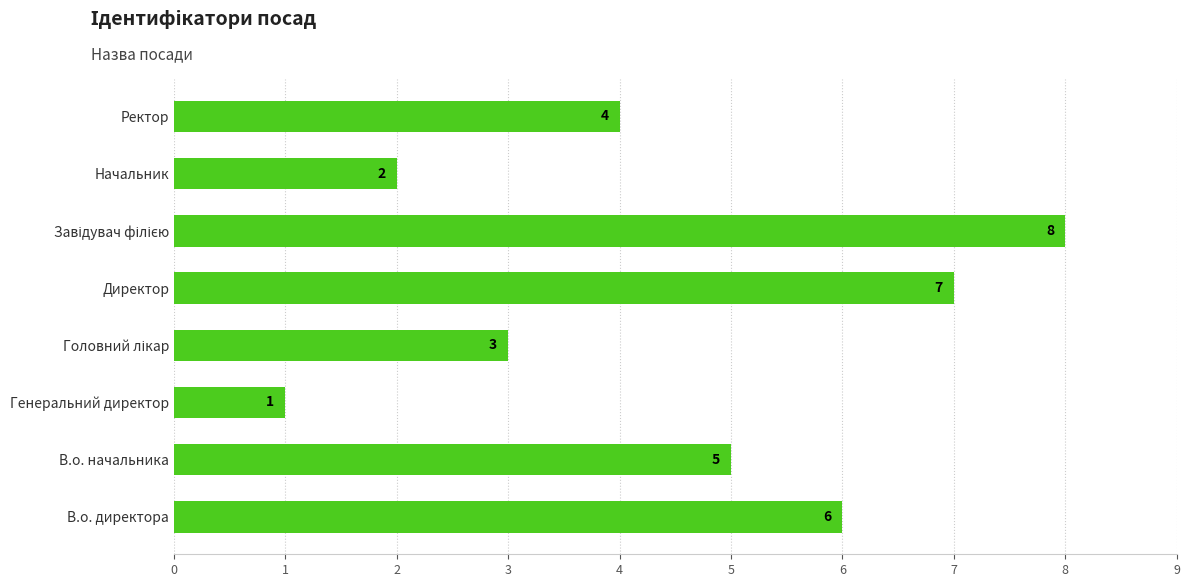

What is the change in value from В.о. начальника to Директор?

+2